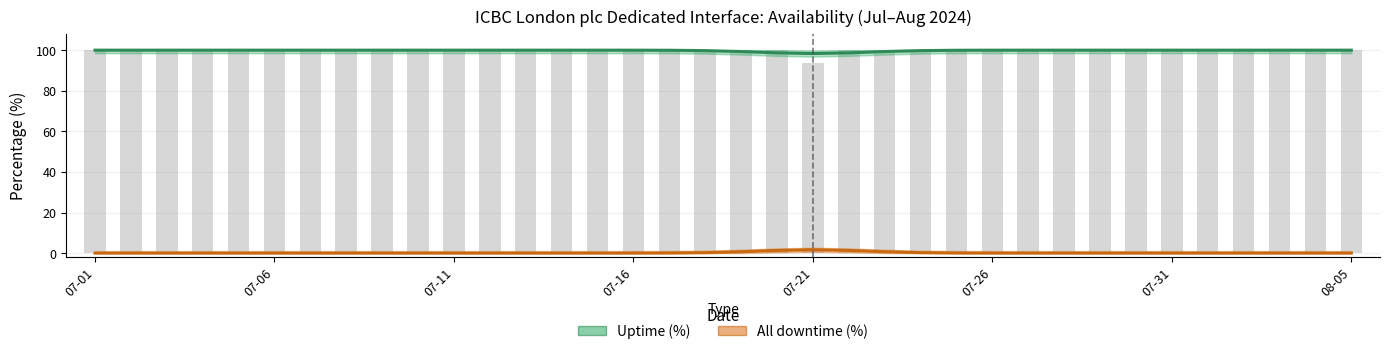

The value of All downtime (%) at 8 is 1.0. True or false?

False